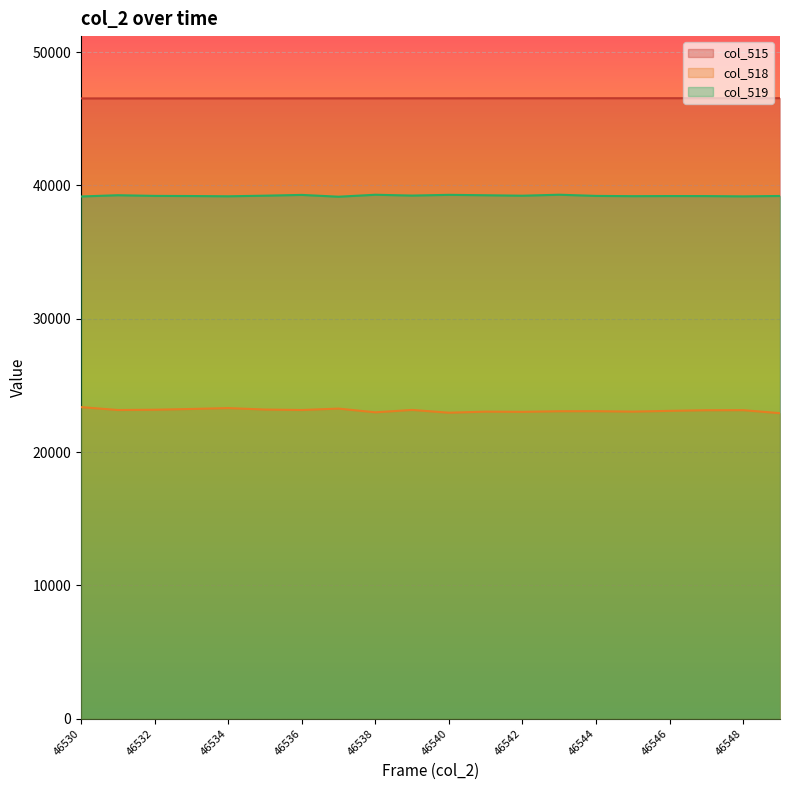

What is the greatest value displayed?

46549